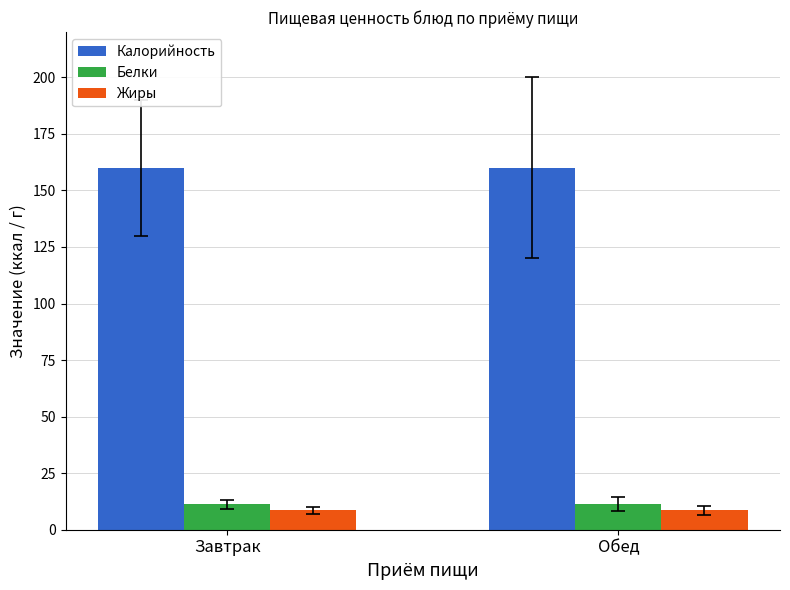

What is the maximum value for Жиры?

8.7